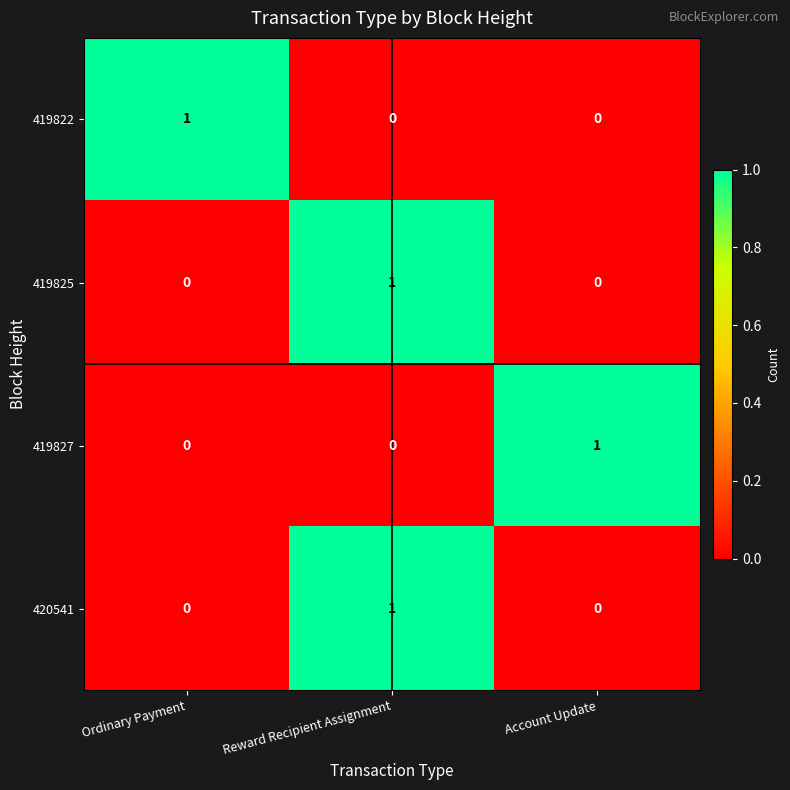

Reading left to right, transcribe all the data shown in this chart.

419822: 1	0	0
419825: 0	1	0
419827: 0	0	1
420541: 0	1	0